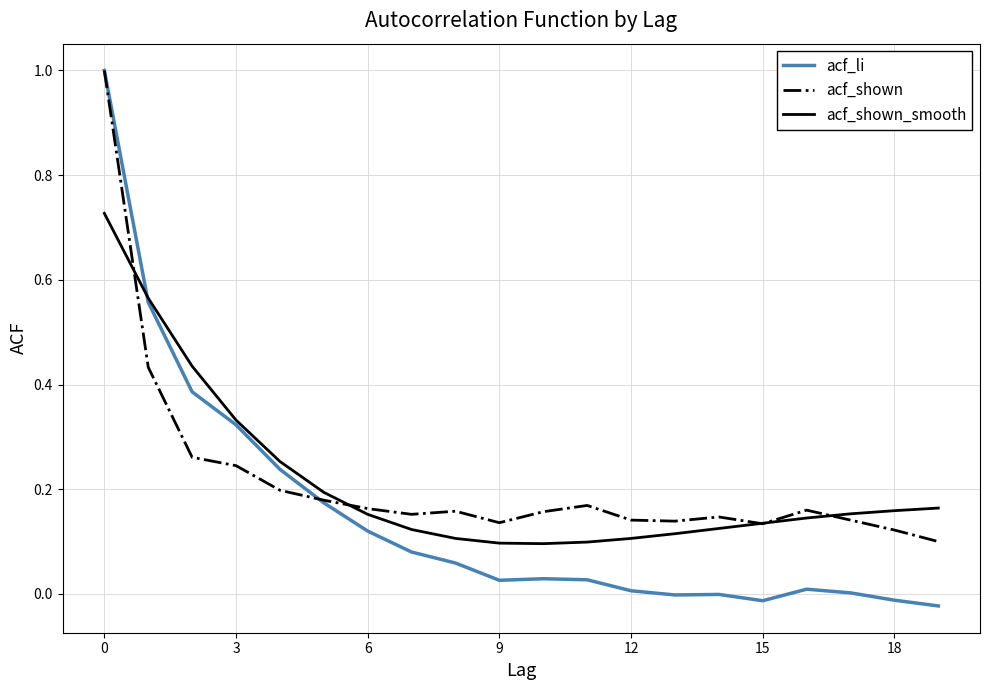

Which series has the largest range (max minus min)?

acf_li